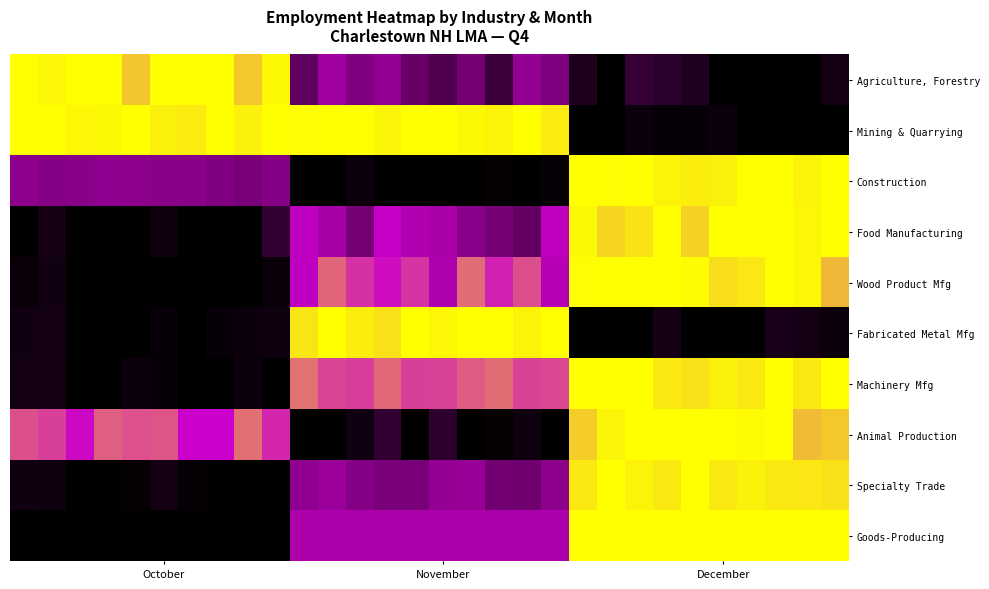

List the series in order of their peak value, lowest first.

Agriculture, Forestry, Mining & Quarrying, Construction, Food Manufacturing, Wood Product Mfg, Fabricated Metal Mfg, Machinery Mfg, Animal Production, Specialty Trade, Goods-Producing